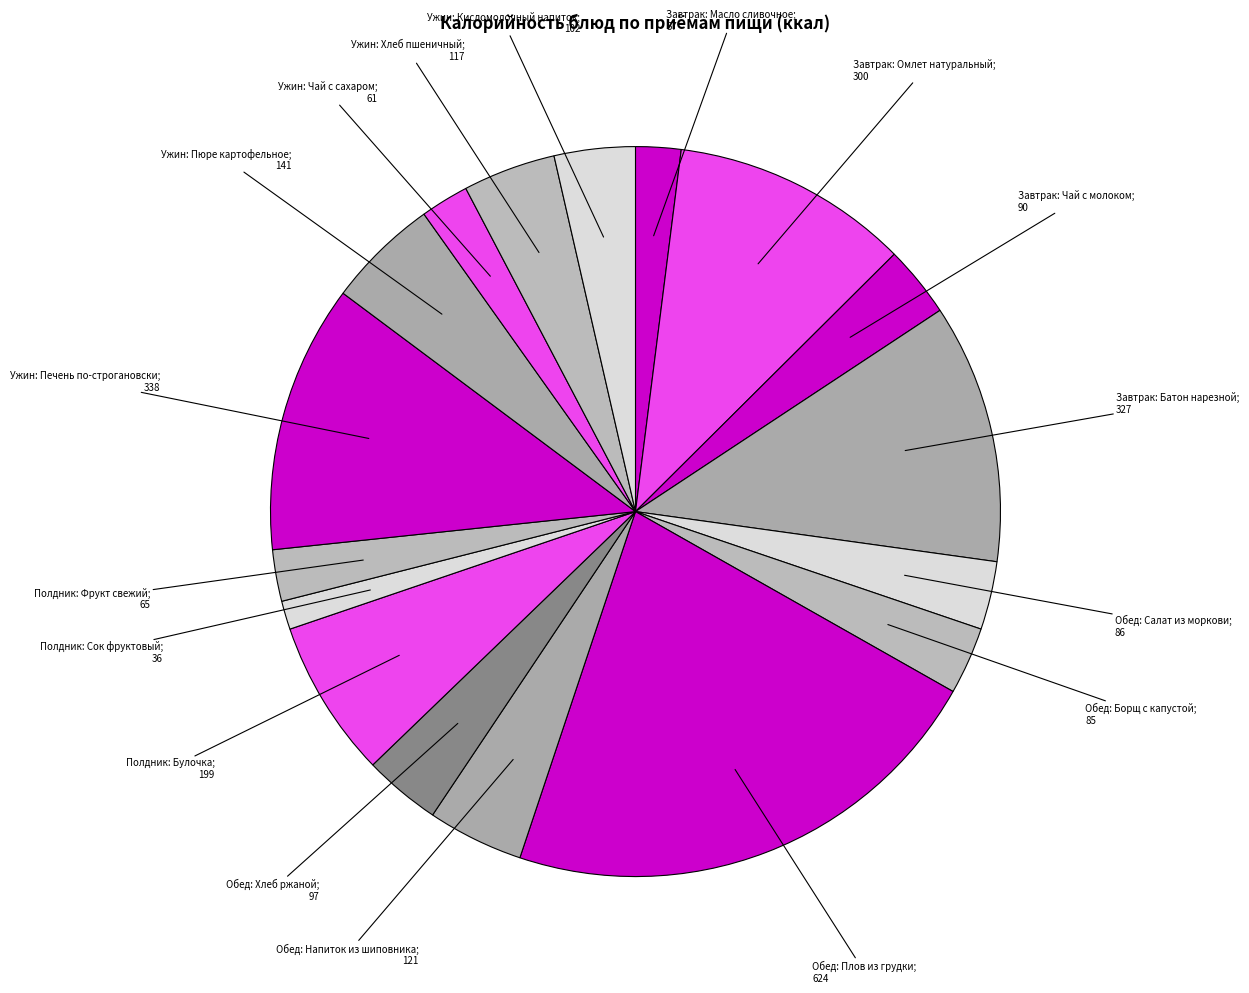

What is the smallest slice in the pie chart?

Полдник: Сок фруктовый